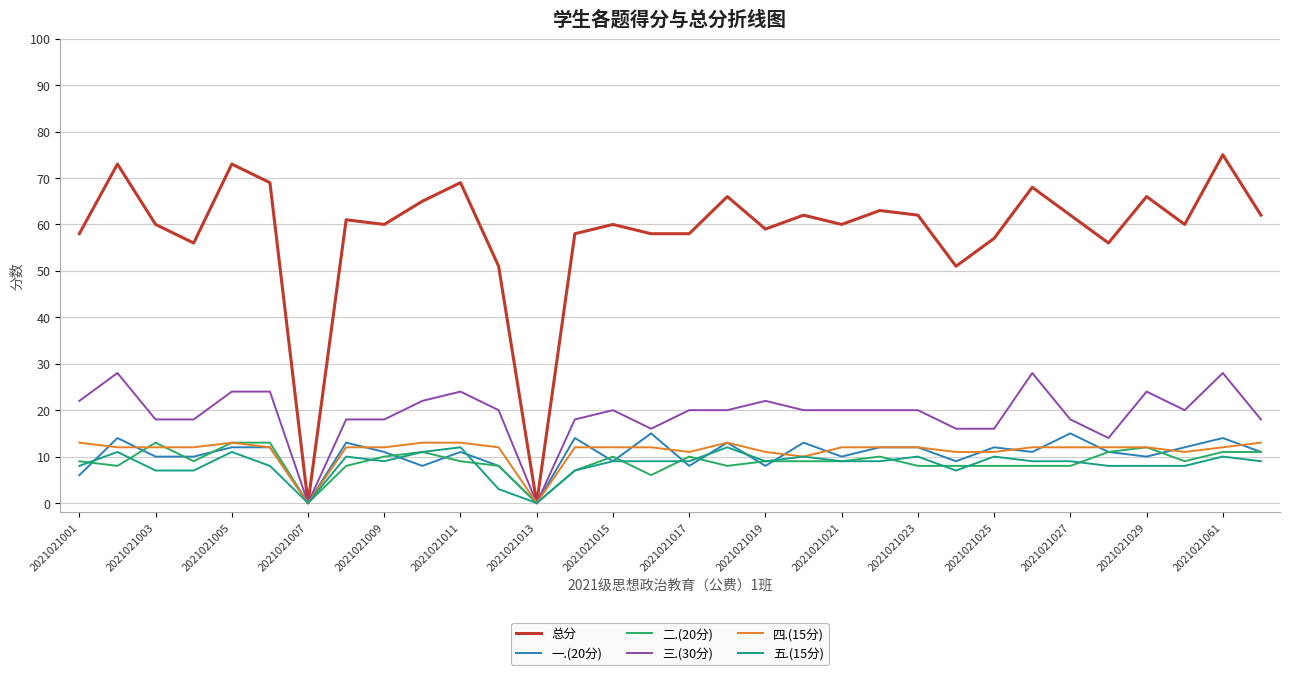

At how many categories does at least one series exceed 18?

30